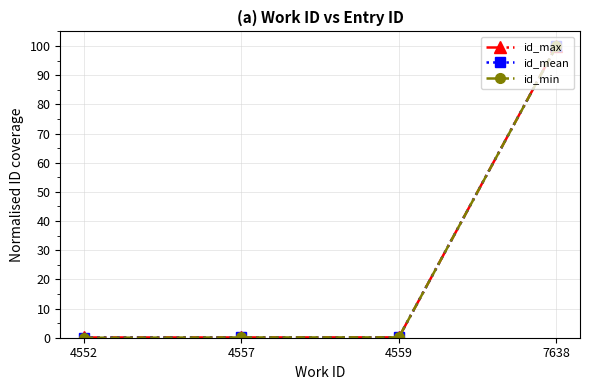

True or false: id_min has more than 2 interior local peaks.

False